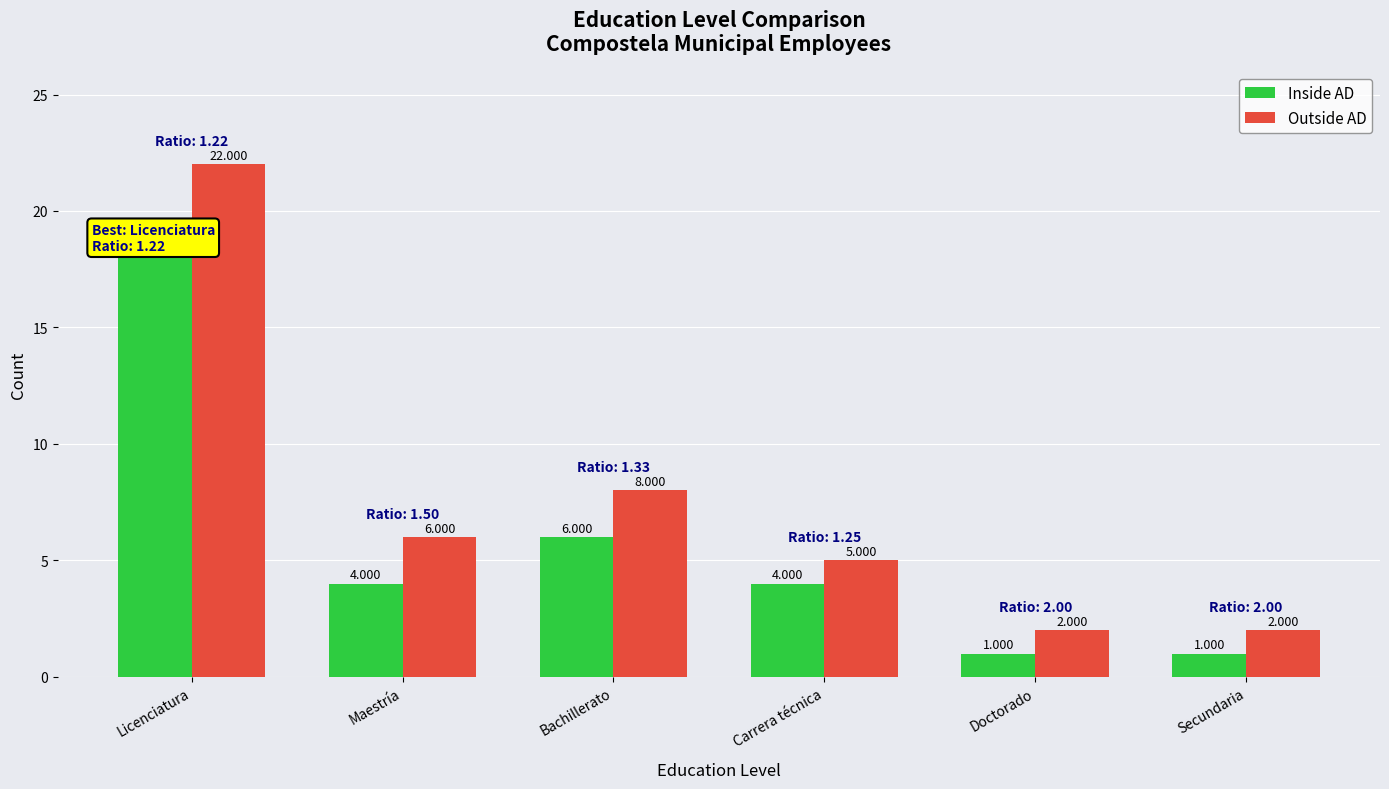

What is the value of the Outside AD bar at the 3rd from the left?

8